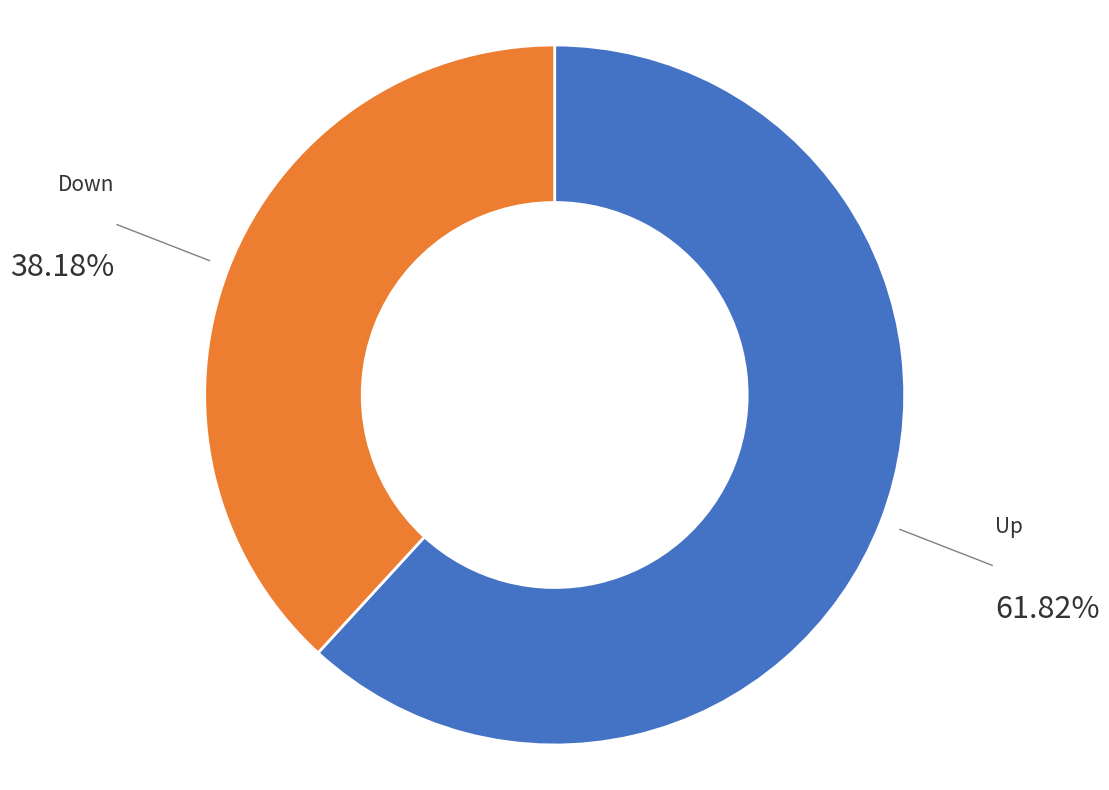

Does any single category account for the majority?

Yes